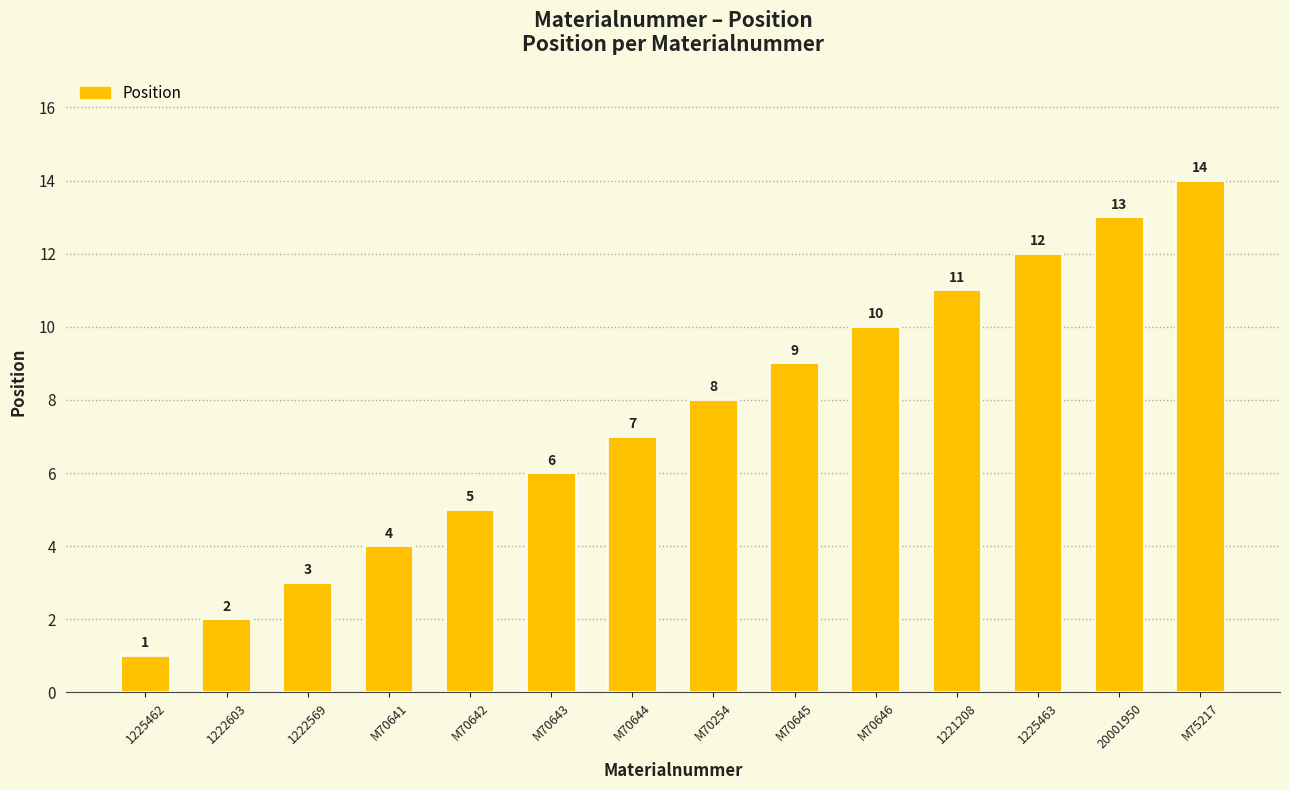

The value at M70644 is 2. True or false?

False